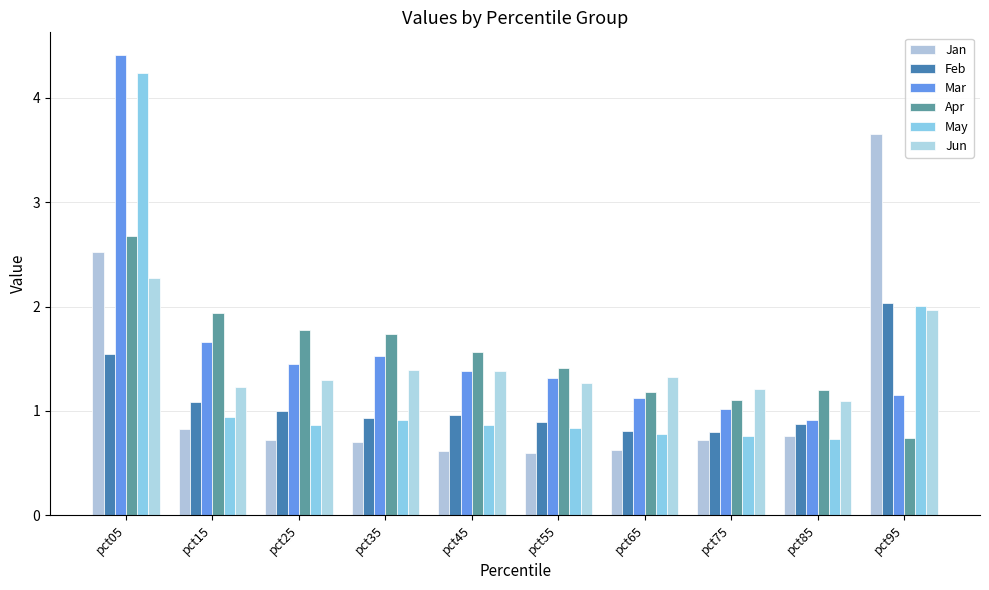

True or false: Feb has a value of 0.9 at pct35.

True